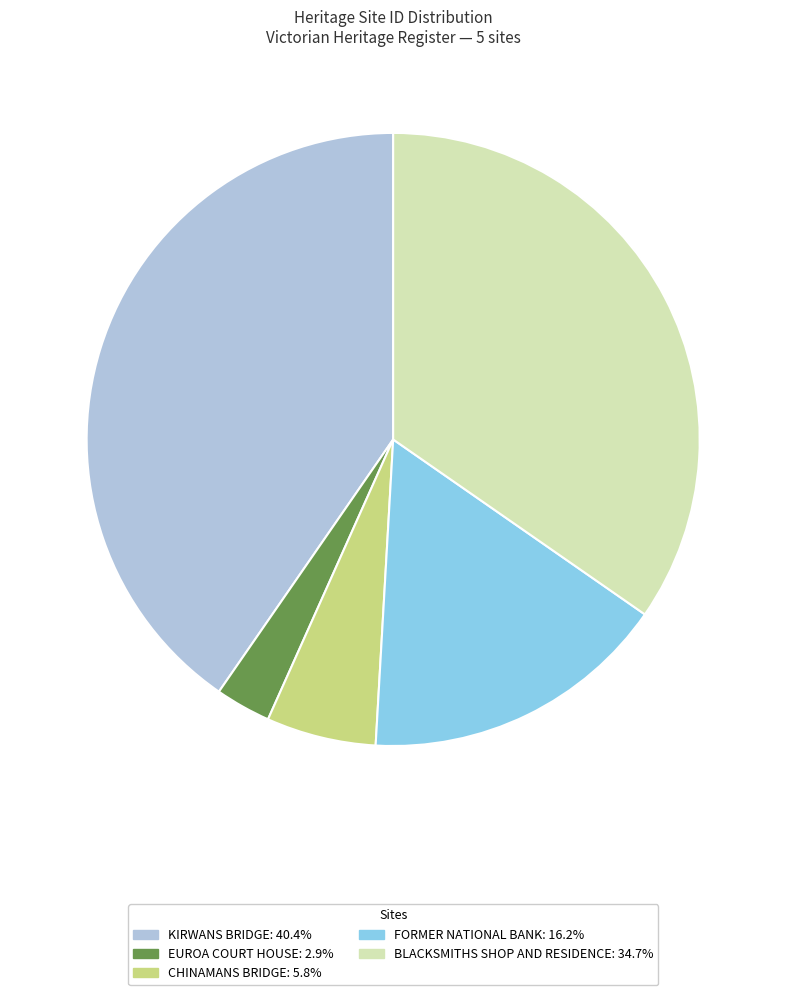

Rank the categories by value from highest to lowest.

KIRWANS BRIDGE, BLACKSMITHS SHOP AND RESIDENCE, FORMER NATIONAL BANK, CHINAMANS BRIDGE, EUROA COURT HOUSE